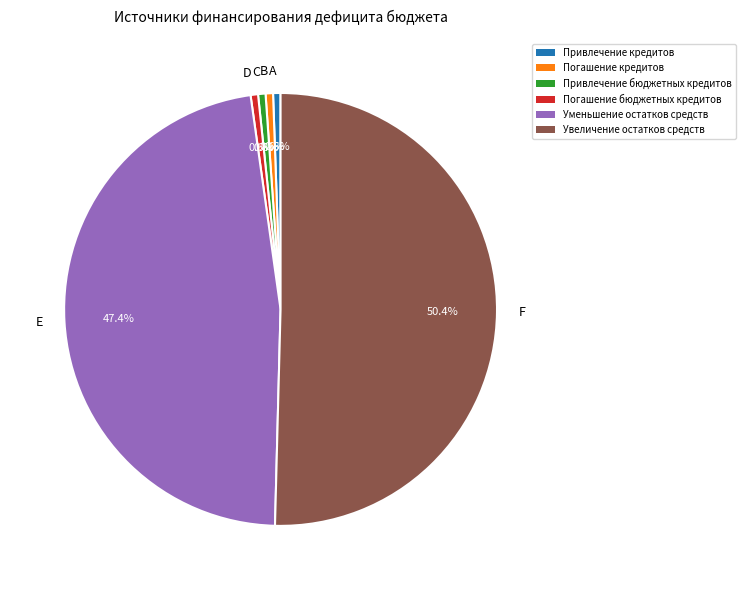

How many segments does this pie chart have?

6